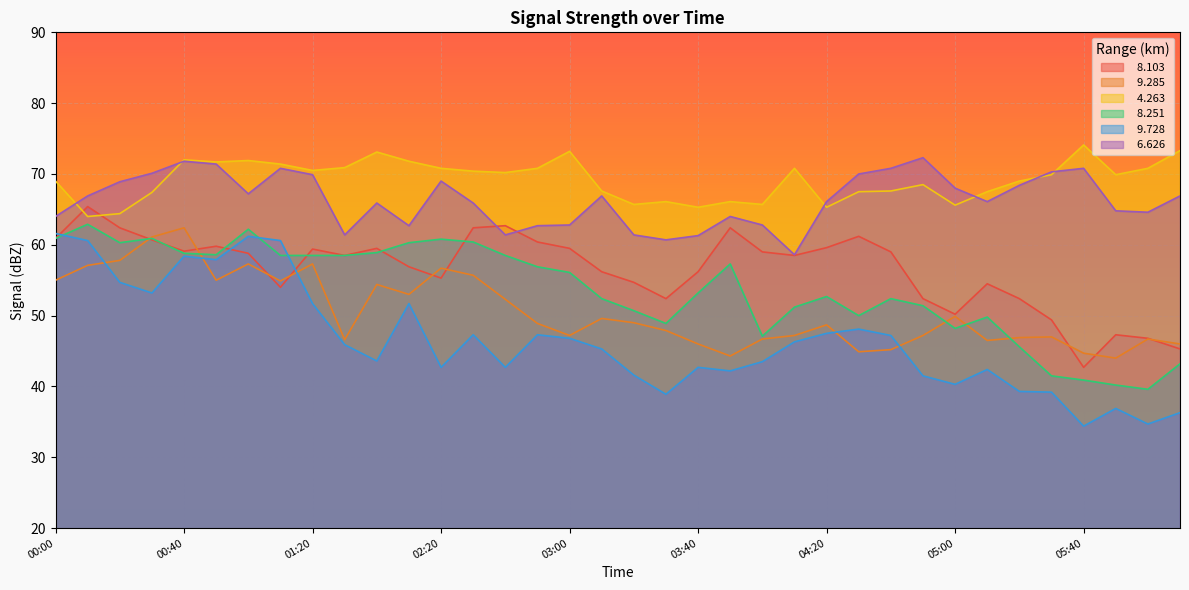

Reading left to right, transcribe all the data shown in this chart.

  8.103: 00:00=60.9	00:10=65.4	00:20=62.4	00:30=60.7	00:40=59.1	00:50=59.8	01:00=58.8	01:10=54.0	01:20=59.4	01:30=58.5	01:40=59.5	02:10=56.9	02:20=55.3	02:30=62.4	02:40=62.7	02:50=60.4	03:00=59.5	03:10=56.2	03:20=54.7	03:30=52.4	03:40=56.2	03:50=62.4	04:00=59.0	04:10=58.5	04:20=59.6	04:30=61.2	04:40=59.0	04:50=52.4	05:00=50.2	05:10=54.5	05:20=52.4	05:30=49.4	05:40=42.7	06:10=47.3	06:20=46.8	06:30=45.3
  9.285: 00:00=55.0	00:10=57.1	00:20=57.8	00:30=61.1	00:40=62.4	00:50=55.0	01:00=57.3	01:10=54.9	01:20=57.3	01:30=46.6	01:40=54.4	02:10=53.0	02:20=56.7	02:30=55.7	02:40=52.3	02:50=48.9	03:00=47.2	03:10=49.6	03:20=49.0	03:30=47.9	03:40=46.0	03:50=44.3	04:00=46.7	04:10=47.2	04:20=48.7	04:30=44.9	04:40=45.2	04:50=47.2	05:00=49.9	05:10=46.5	05:20=46.9	05:30=47.0	05:40=44.7	06:10=44.0	06:20=46.7	06:30=46.0
  4.263: 00:00=69.0	00:10=64.0	00:20=64.4	00:30=67.4	00:40=72.0	00:50=71.7	01:00=71.9	01:10=71.4	01:20=70.5	01:30=70.9	01:40=73.1	02:10=71.8	02:20=70.8	02:30=70.4	02:40=70.2	02:50=70.8	03:00=73.2	03:10=67.6	03:20=65.7	03:30=66.1	03:40=65.3	03:50=66.1	04:00=65.7	04:10=70.8	04:20=65.3	04:30=67.5	04:40=67.6	04:50=68.5	05:00=65.6	05:10=67.5	05:20=69.0	05:30=69.9	05:40=74.1	06:10=69.9	06:20=70.8	06:30=73.3
  8.251: 00:00=60.9	00:10=62.9	00:20=60.3	00:30=60.9	00:40=58.8	00:50=58.6	01:00=62.2	01:10=58.5	01:20=58.5	01:30=58.5	01:40=58.9	02:10=60.3	02:20=60.8	02:30=60.4	02:40=58.5	02:50=56.9	03:00=56.1	03:10=52.4	03:20=50.7	03:30=48.9	03:40=53.2	03:50=57.3	04:00=47.1	04:10=51.2	04:20=52.7	04:30=50.0	04:40=52.4	04:50=51.4	05:00=48.2	05:10=49.8	05:20=45.6	05:30=41.5	05:40=40.9	06:10=40.2	06:20=39.6	06:30=43.2
  9.728: 00:00=61.6	00:10=60.6	00:20=54.7	00:30=53.2	00:40=58.4	00:50=57.9	01:00=61.2	01:10=60.6	01:20=51.7	01:30=45.9	01:40=43.6	02:10=51.7	02:20=42.7	02:30=47.3	02:40=42.7	02:50=47.3	03:00=46.8	03:10=45.3	03:20=41.6	03:30=38.9	03:40=42.7	03:50=42.2	04:00=43.5	04:10=46.3	04:20=47.5	04:30=48.1	04:40=47.2	04:50=41.5	05:00=40.3	05:10=42.4	05:20=39.3	05:30=39.2	05:40=34.4	06:10=36.9	06:20=34.7	06:30=36.3
  6.626: 00:00=64.0	00:10=66.9	00:20=68.9	00:30=70.1	00:40=71.8	00:50=71.4	01:00=67.2	01:10=70.8	01:20=69.9	01:30=61.4	01:40=65.9	02:10=62.7	02:20=69.0	02:30=65.9	02:40=61.4	02:50=62.7	03:00=62.8	03:10=66.9	03:20=61.4	03:30=60.7	03:40=61.3	03:50=64.0	04:00=62.8	04:10=58.6	04:20=66.1	04:30=70.0	04:40=70.8	04:50=72.3	05:00=68.0	05:10=66.1	05:20=68.4	05:30=70.3	05:40=70.8	06:10=64.8	06:20=64.6	06:30=66.9